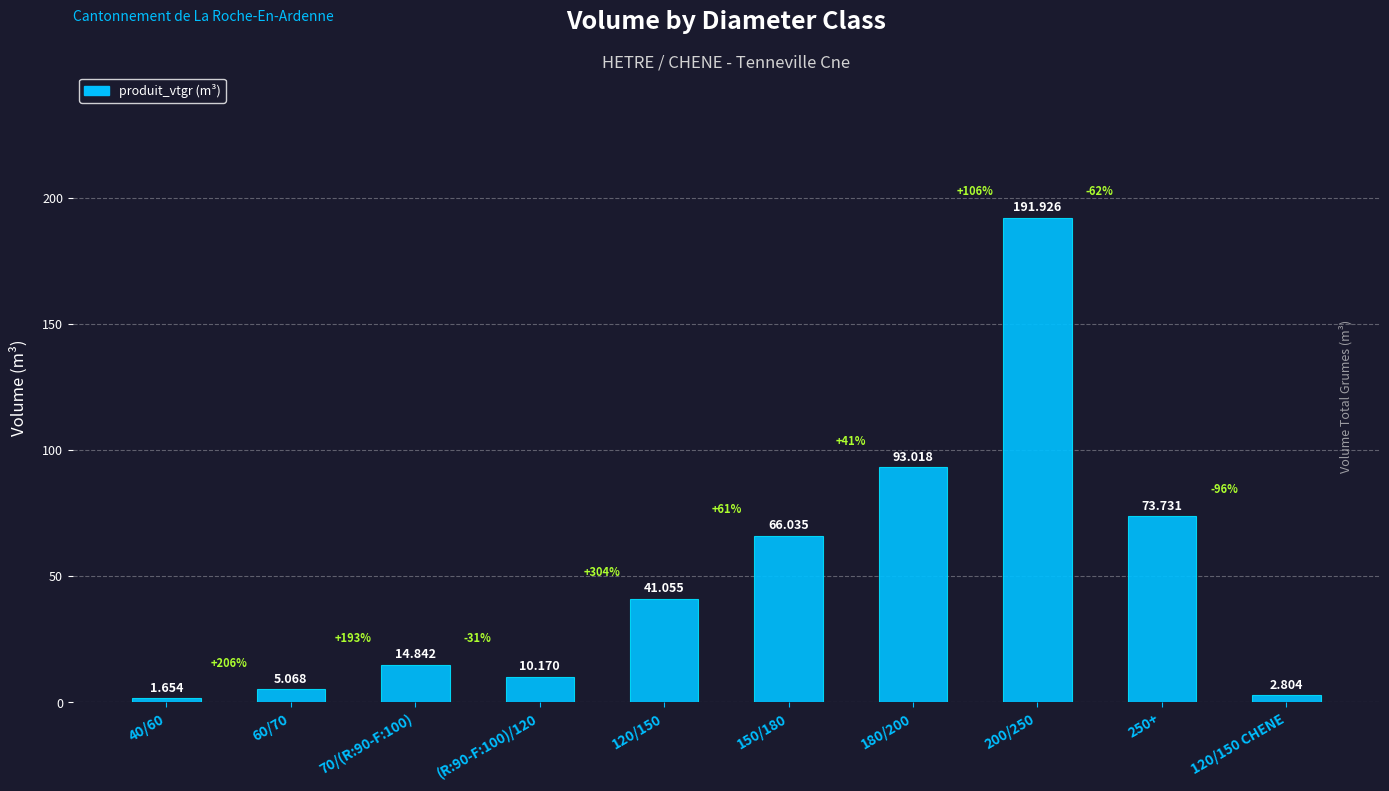

What is the greatest value displayed?

191.9